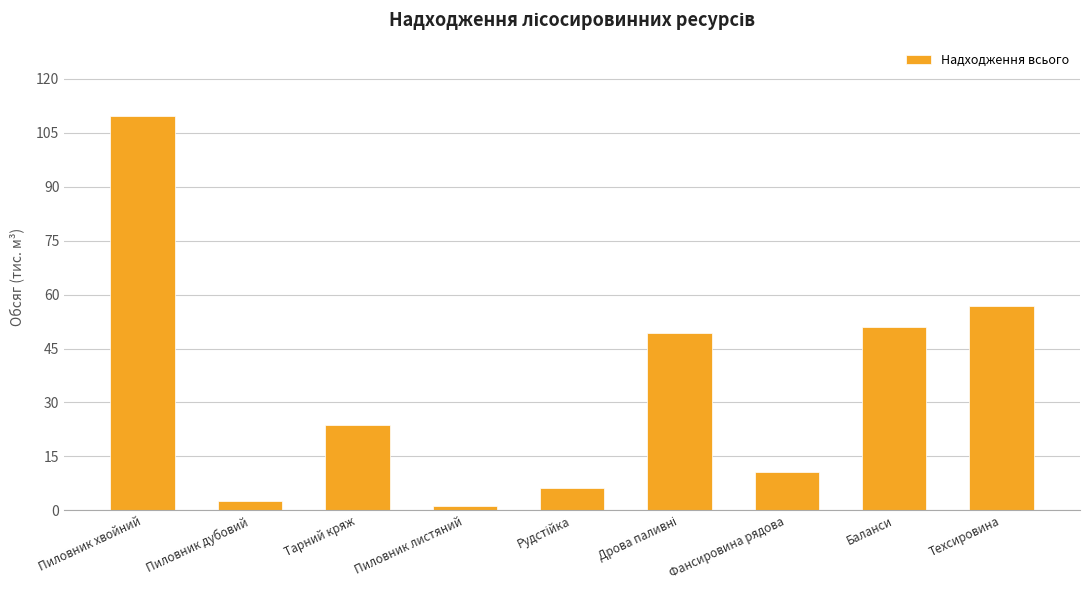

What is the difference between the second highest and minimum values?

55.6